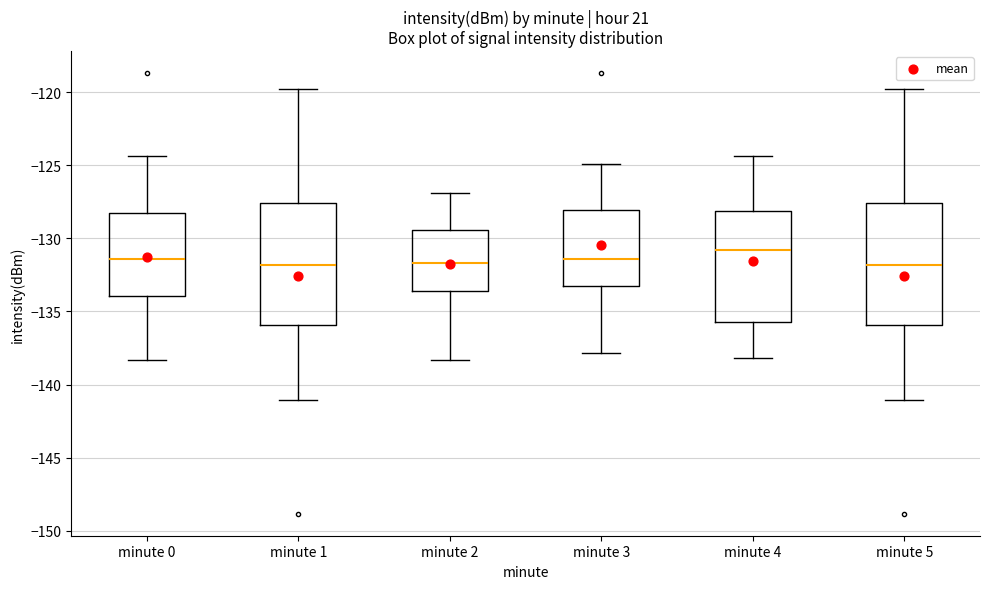

Reading left to right, transcribe this box plot: for each box, give where its median line is, the range the box spans, and where its two whiskers end, as read against the y-axis. The values are not printed on the chart, so give them approximately, as read against the axis.

minute 0: median -131.5, box -134.0 to -128.5, whiskers -138.5 to -124.5
minute 1: median -132.0, box -136.0 to -127.5, whiskers -141.0 to -119.5
minute 2: median -131.5, box -133.5 to -129.5, whiskers -138.5 to -127.0
minute 3: median -131.5, box -133.0 to -128.0, whiskers -138.0 to -125.0
minute 4: median -131.0, box -135.5 to -128.0, whiskers -138.0 to -124.5
minute 5: median -132.0, box -136.0 to -127.5, whiskers -141.0 to -119.5